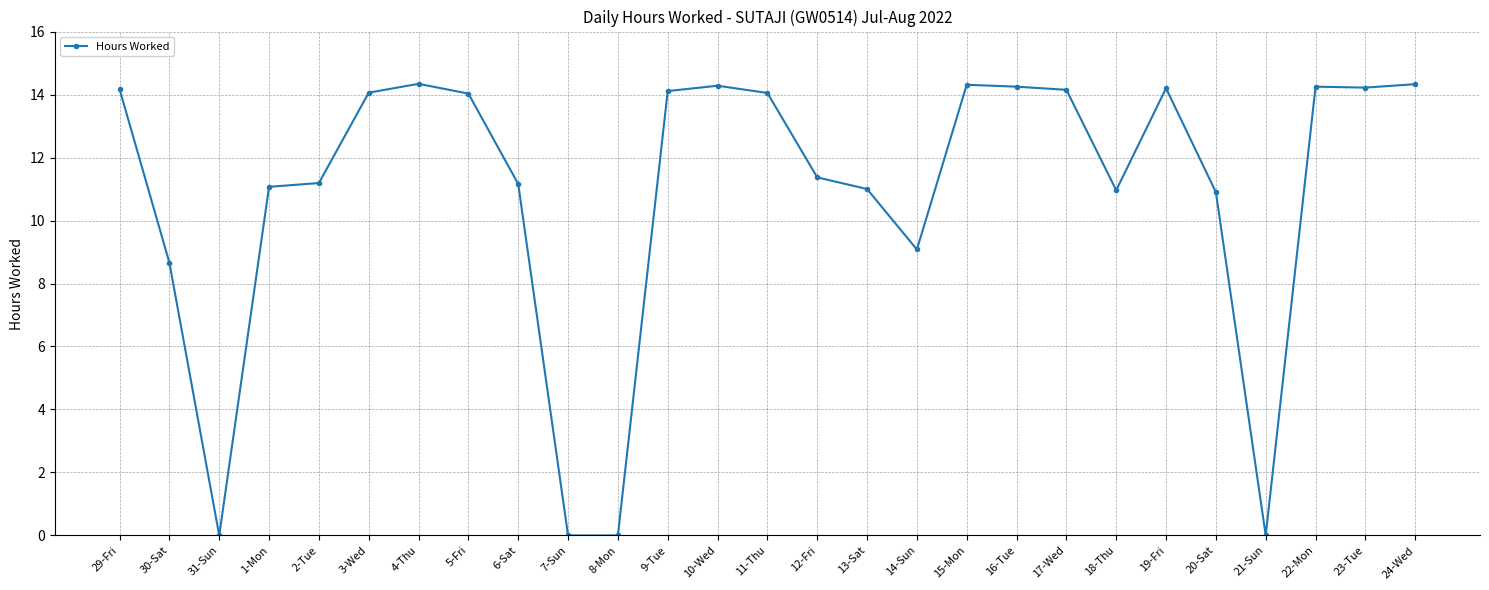

Which has a higher value, 18-Thu or 2-Tue?

2-Tue